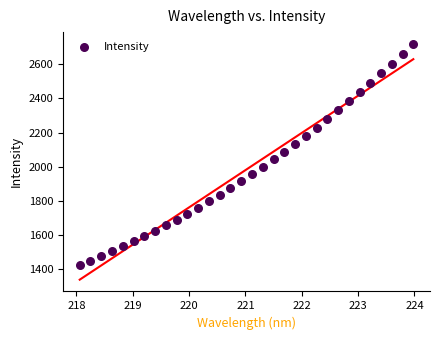

What is the range of X values (max minus min)?

5.9